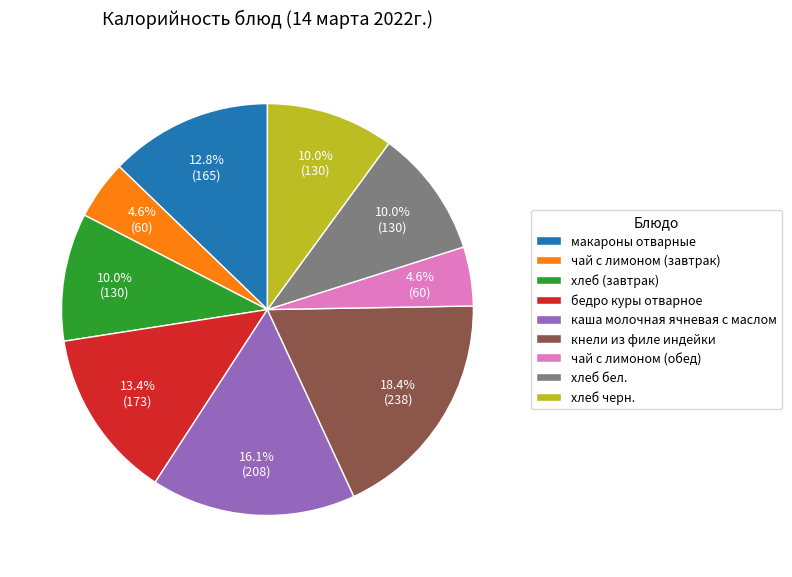

Is каша молочная ячневая с маслом the majority of the pie?

No